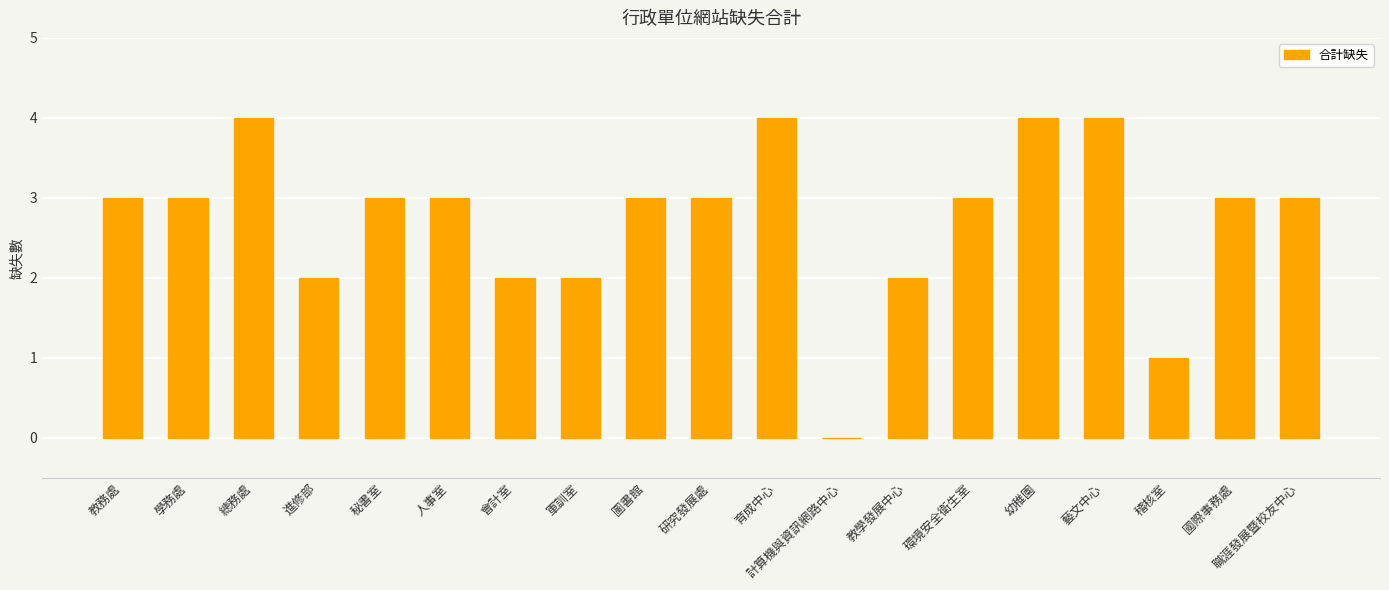

What is the greatest value displayed?

4